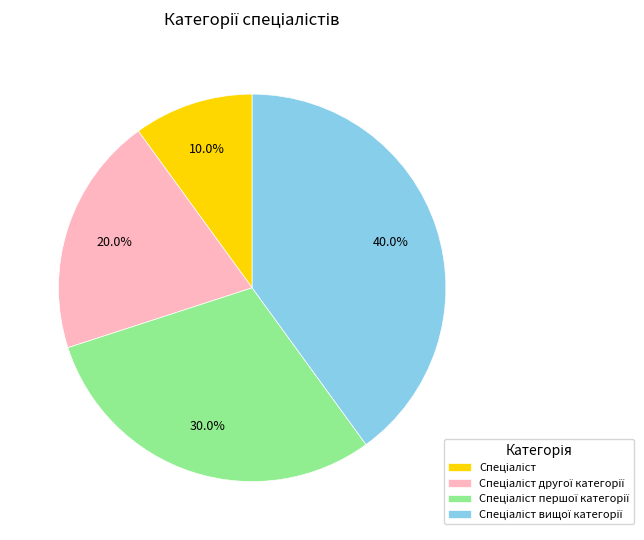

Does any single category account for the majority?

No